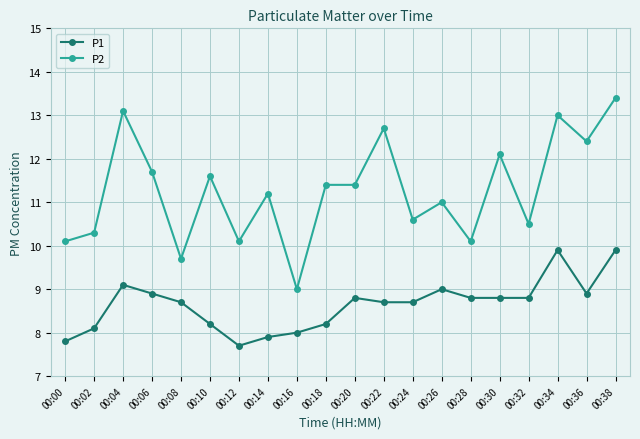

At which label does P2 first exceed 11?

00:04